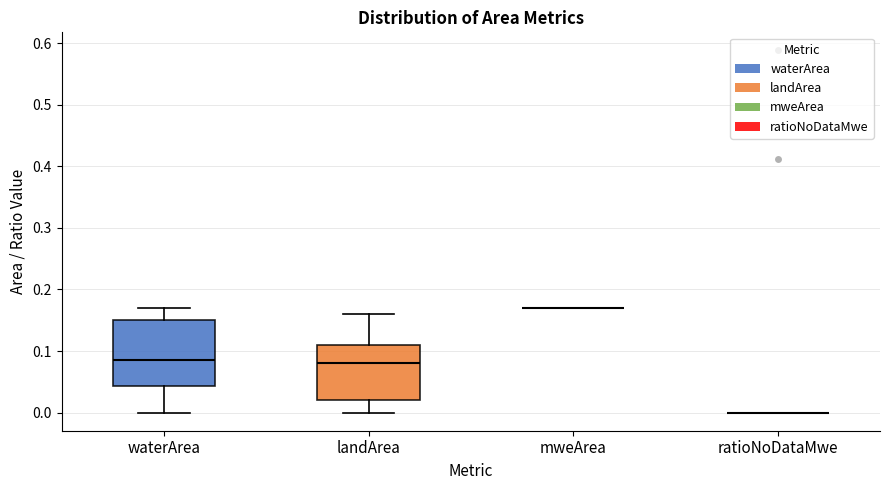

Reading left to right, transcribe this box plot: for each box, give where its median line is, the range the box spans, and where its two whiskers end, as read against the y-axis. The values are not printed on the chart, so give them approximately, as read against the axis.

waterArea: median 0.09, box 0.04 to 0.15, whiskers 0.00 to 0.17
landArea: median 0.08, box 0.02 to 0.11, whiskers 0.00 to 0.16
mweArea: box collapsed to a line at 0.17, whiskers 0.17 to 0.17
ratioNoDataMwe: box collapsed to a line at 0.00, whiskers 0.00 to 0.00